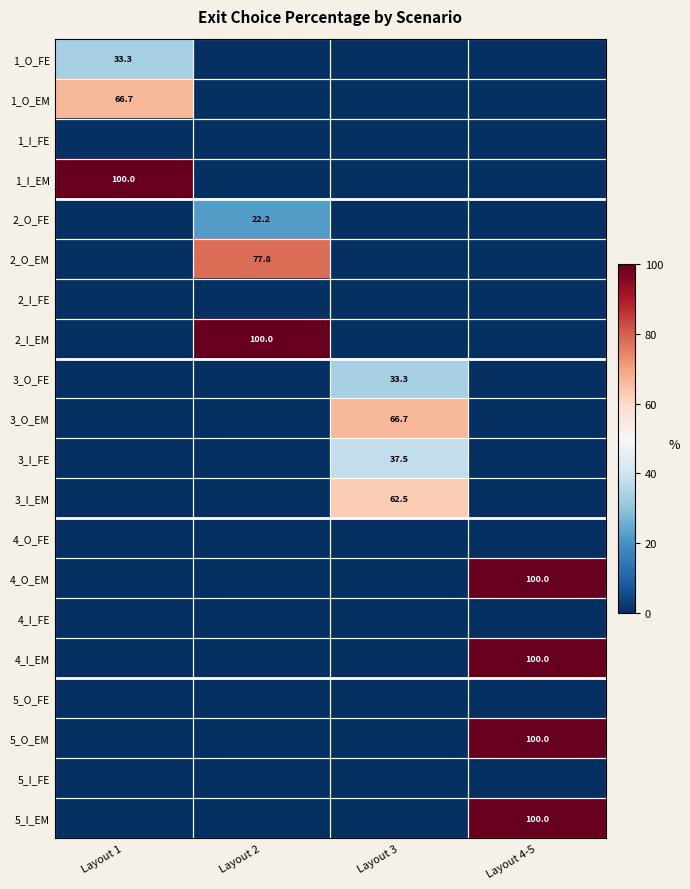

At which category is the sum across all series the highest?

Layout 4-5